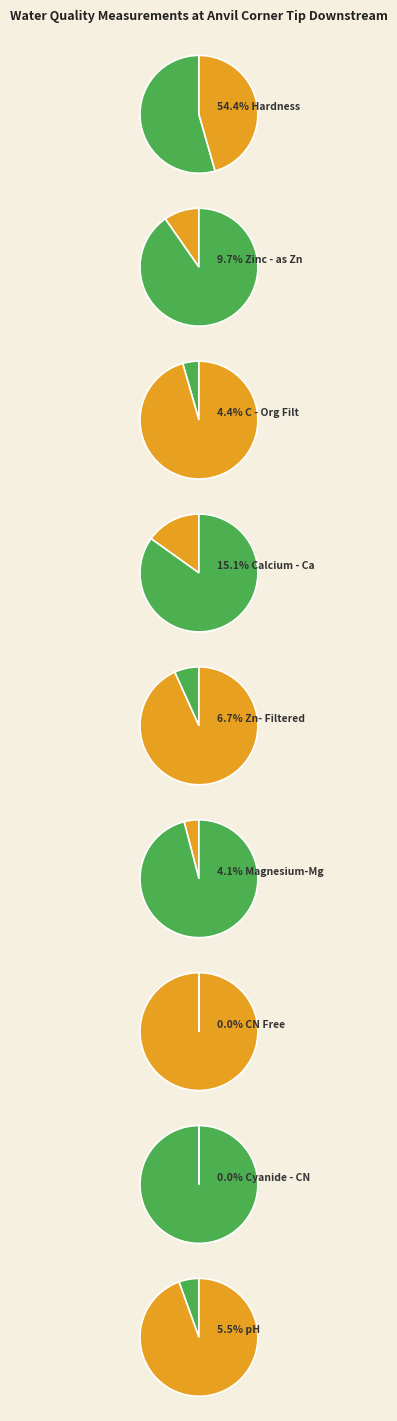

Is it true that Cyanide - CN is 1% of the pie?

False